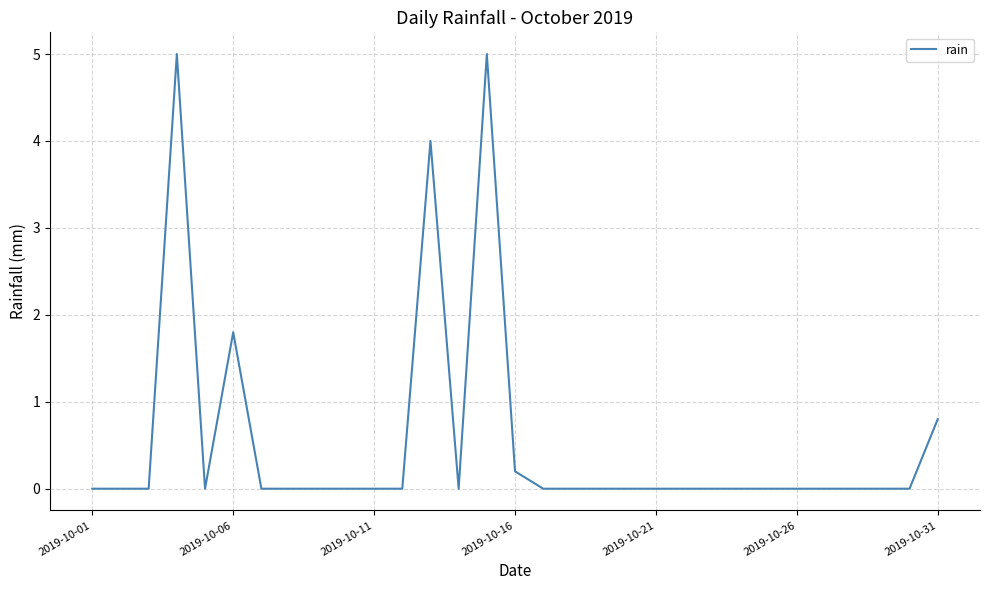

What is the difference between the maximum and minimum values?

5.0